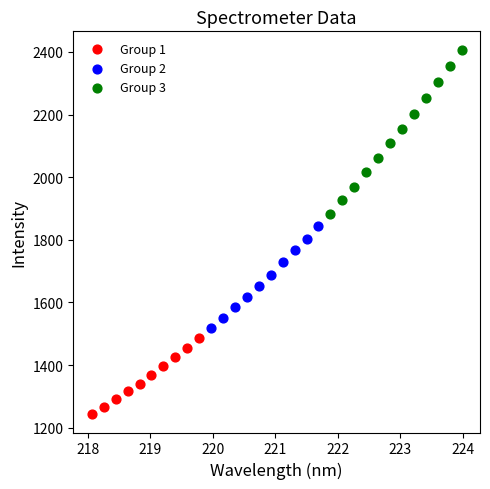

What are all the series names shown in the legend?

Group 1, Group 2, Group 3